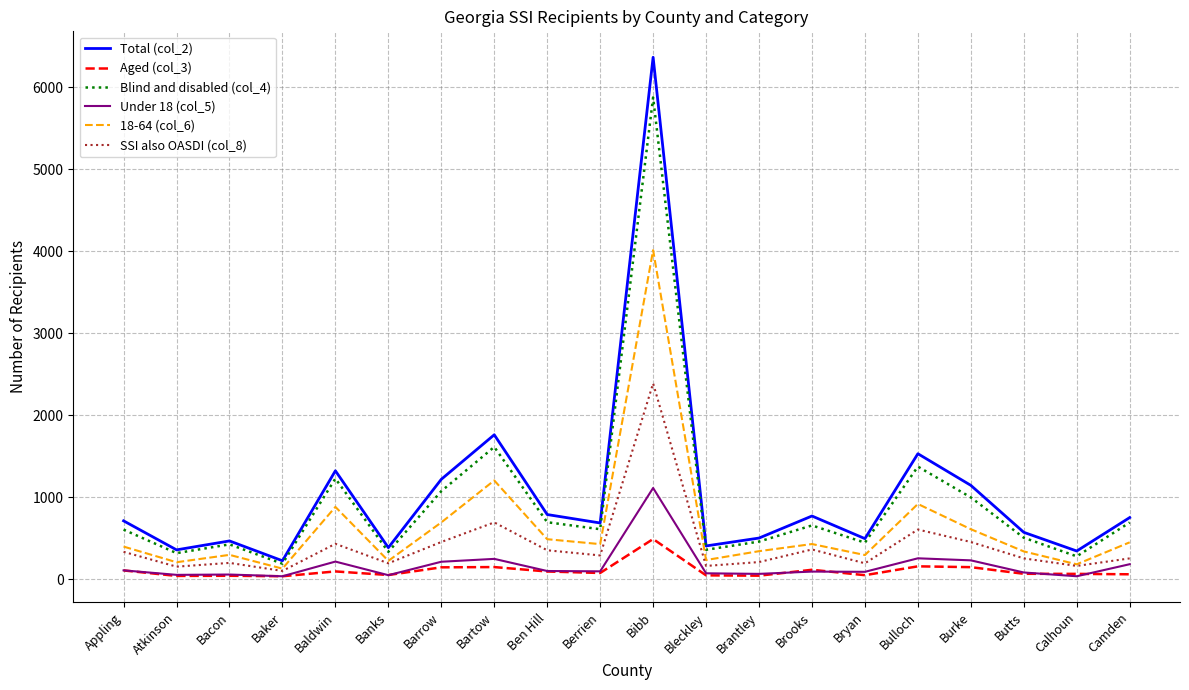

True or false: Total (col_2) and 18-64 (col_6) cross at least once.

False